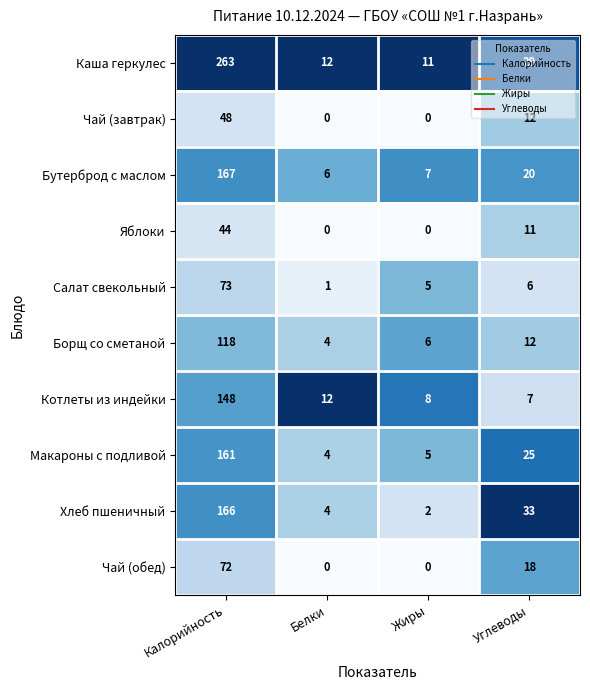

True or false: Салат свекольный has a value of 5 at Жиры.

True